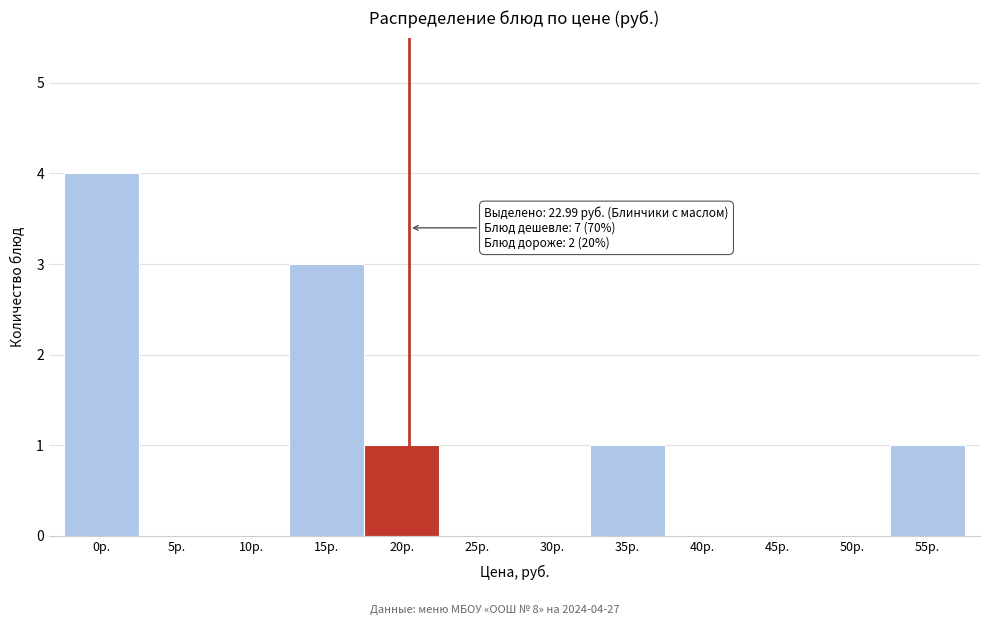

Reading left to right, extract all data points from this chart.

0р.=4	5р.=0	10р.=0	15р.=3	20р.=1	25р.=0	30р.=0	35р.=1	40р.=0	45р.=0	50р.=0	55р.=1